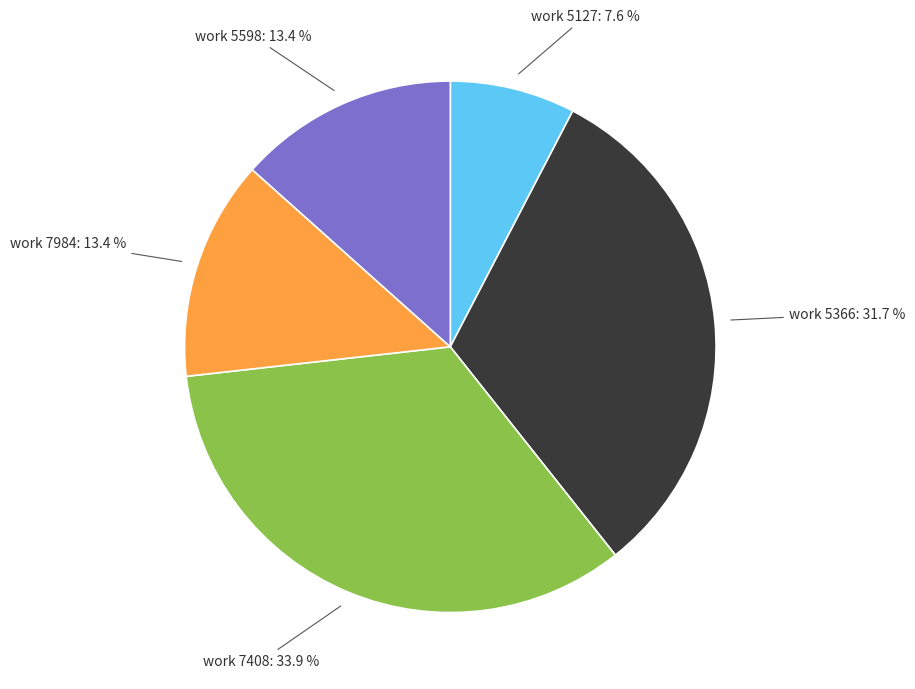

Is there a majority slice in this chart?

No